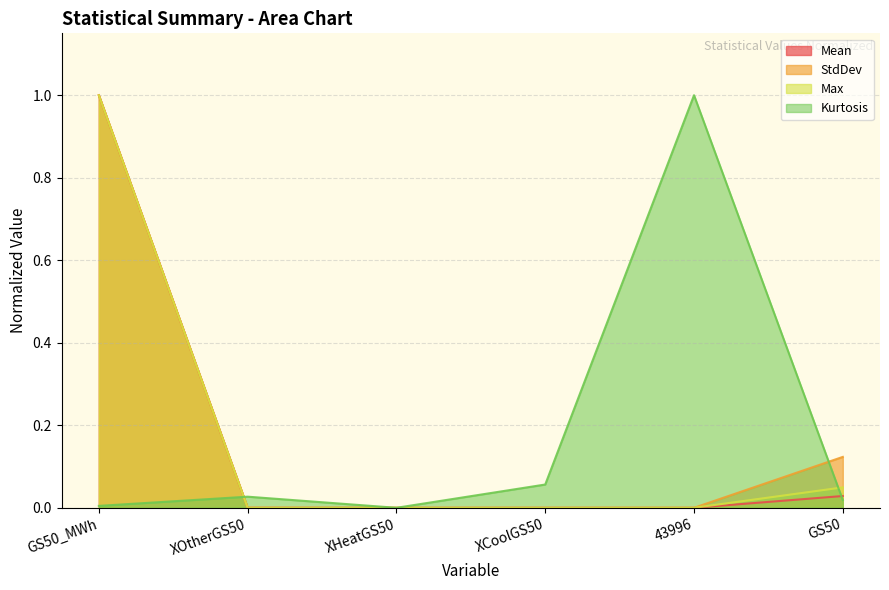

Does the chart display data point markers on the line(s)?

No